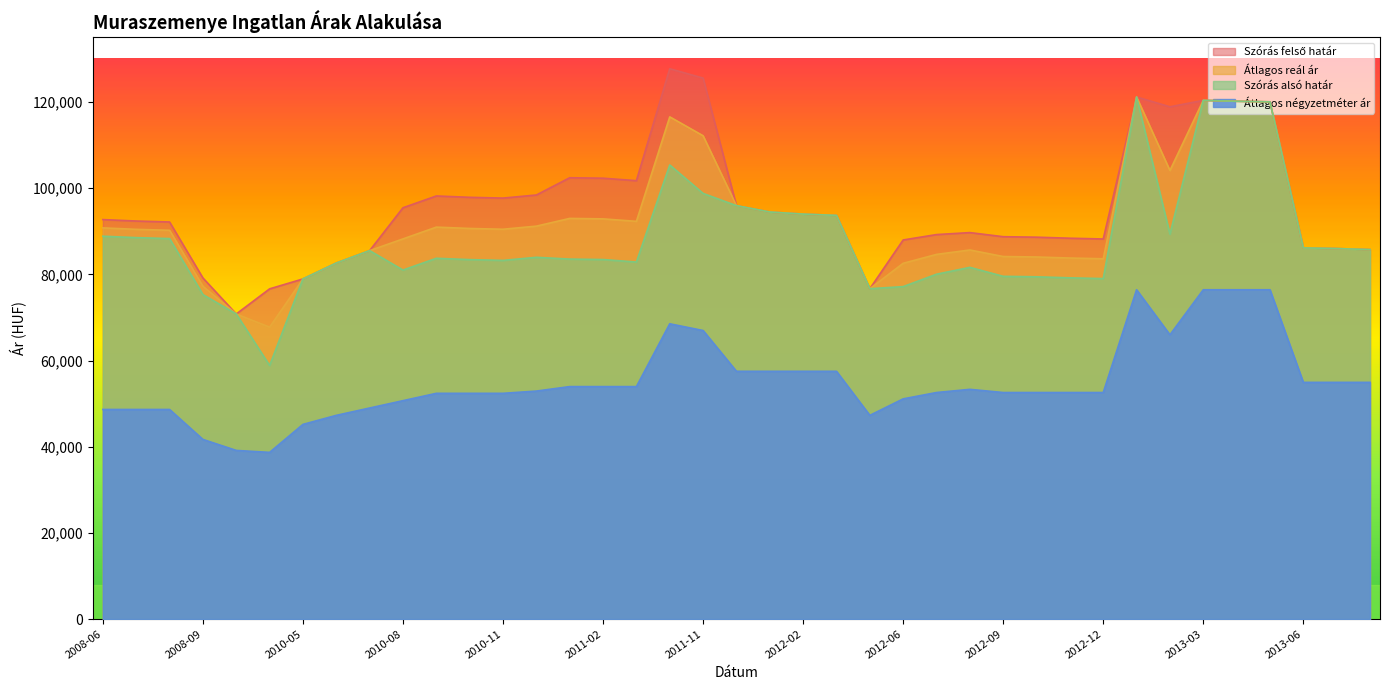

What is the label of the 32nd point from the right?

2010-06